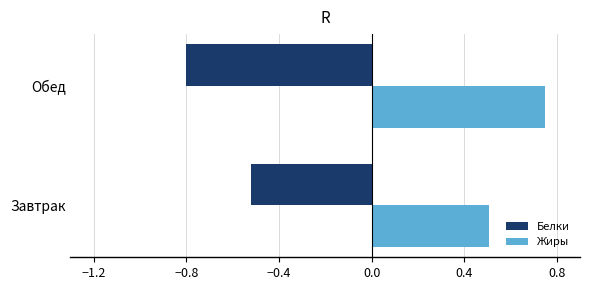

At how many categories does at least one series exceed 0?

2